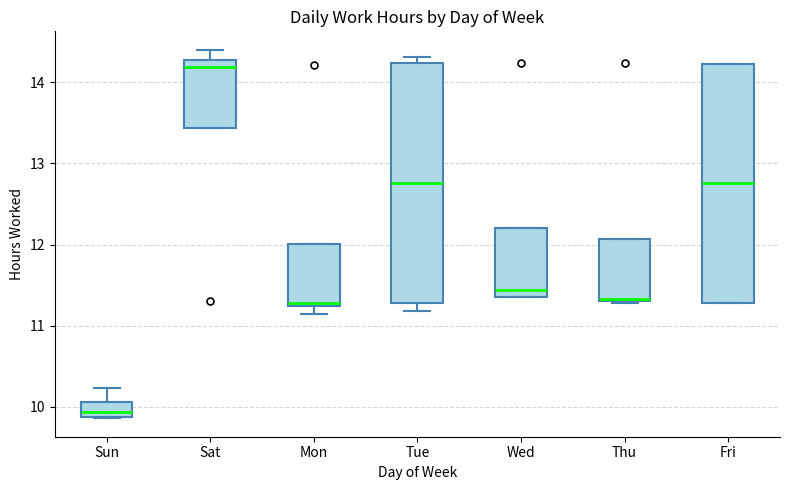

Where is the upper edge of the box for Fri on the y-axis? The values are not printed on the chart, so give them approximately, as read against the axis.

14.2